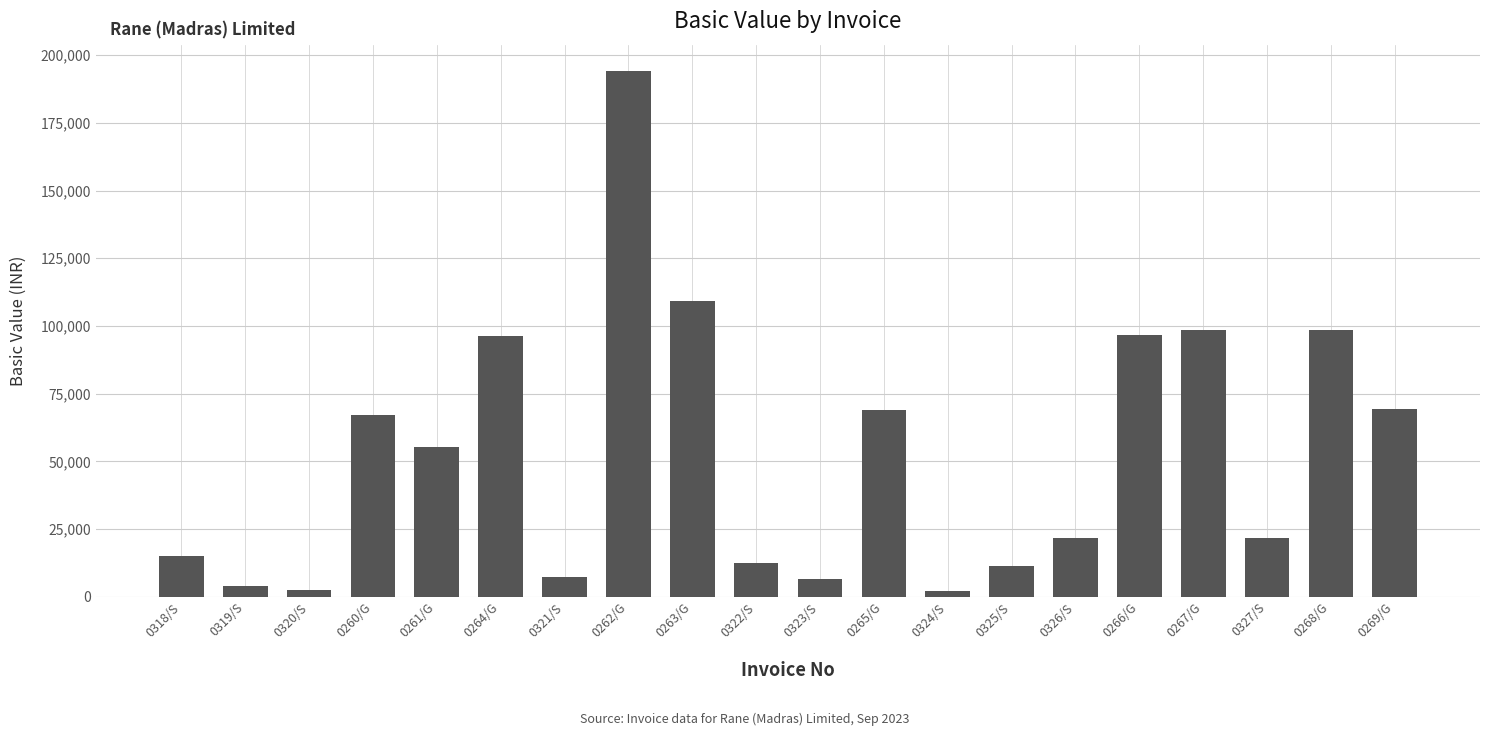

How many values are below 55124?

10